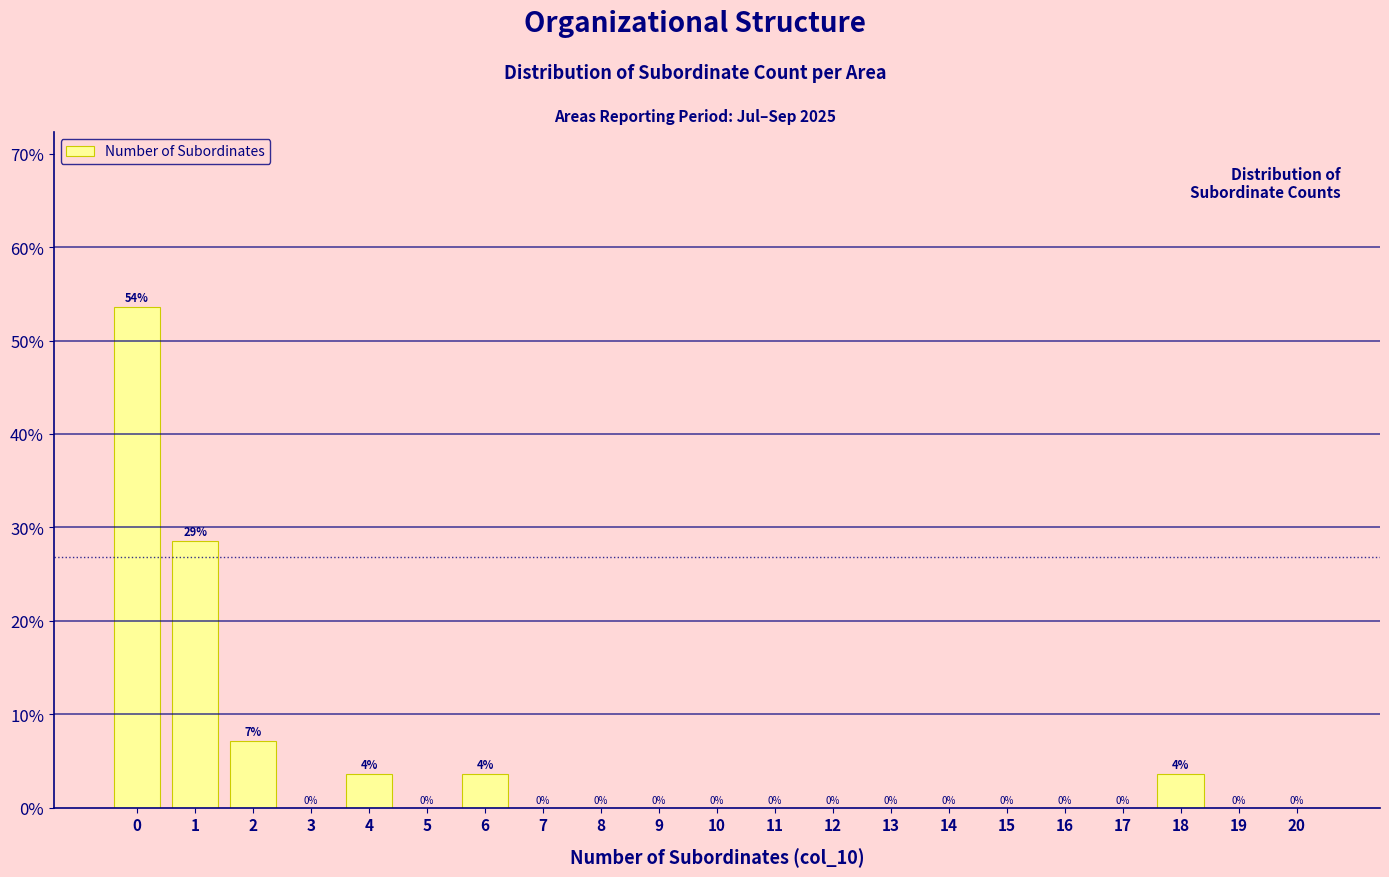

Approximately how many times larger is the value at 6 compared to 4?

1.0